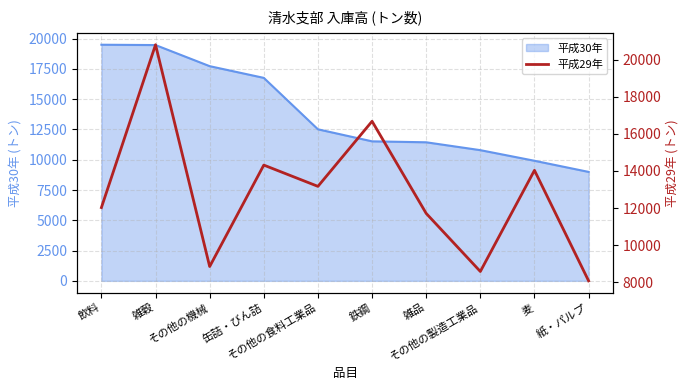

How many points are lower than both their immediate neighbors (excluding endpoints)?

3